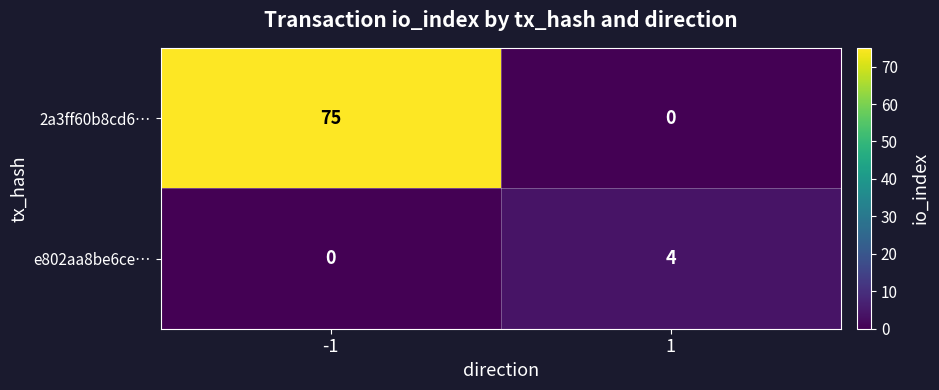

The value of e802aa8be6ce… at 1 is 4. True or false?

True